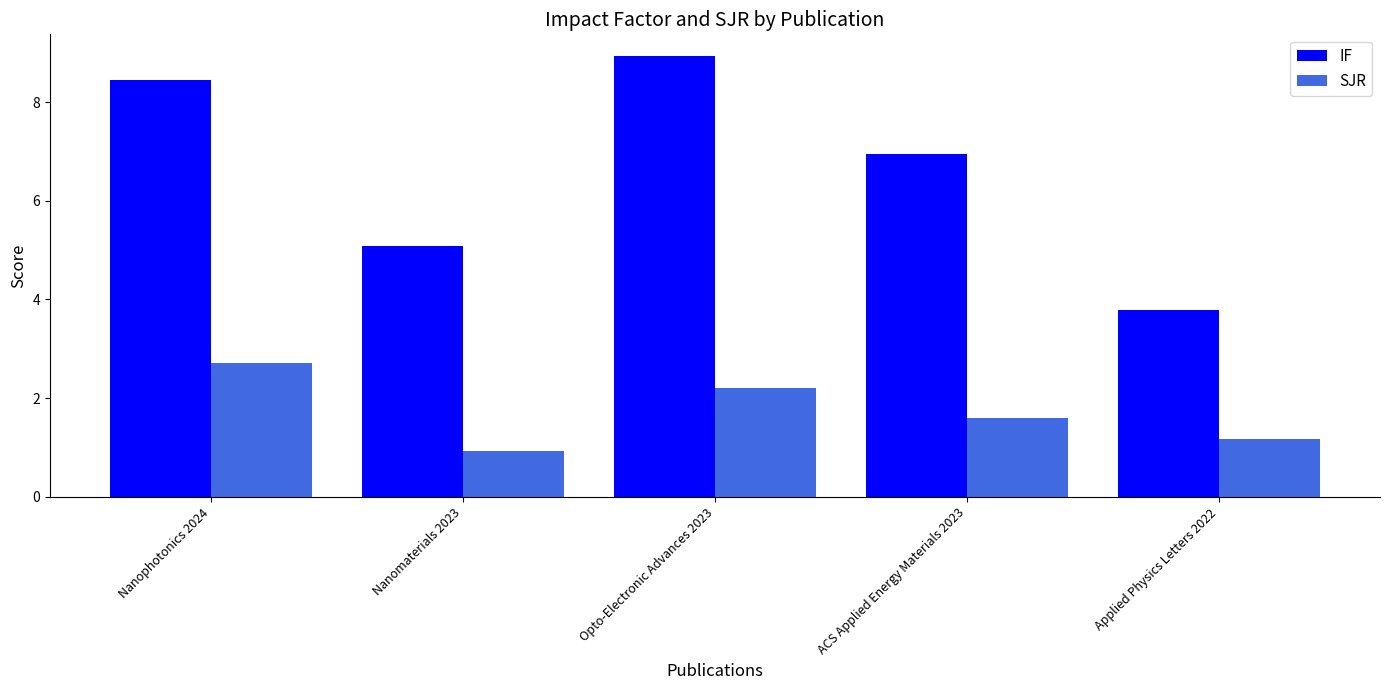

How many bars are there in total?

10